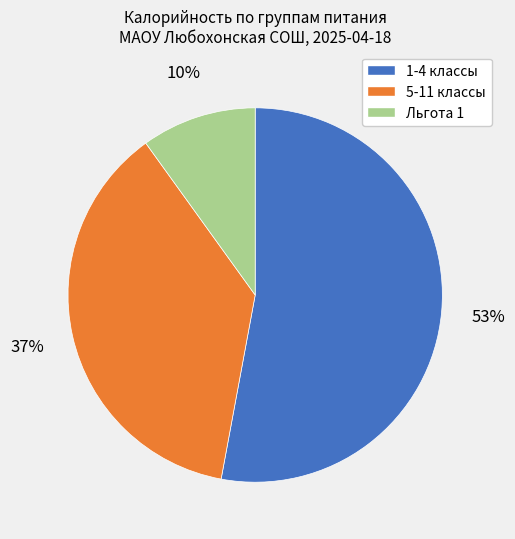

Between 1-4 классы and Льгота 1, which is larger?

1-4 классы